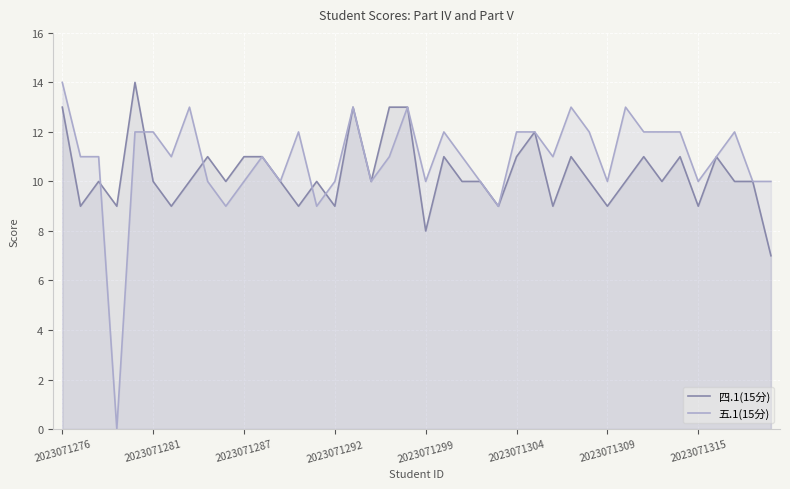

Which series has the largest range (max minus min)?

五.1(15分)